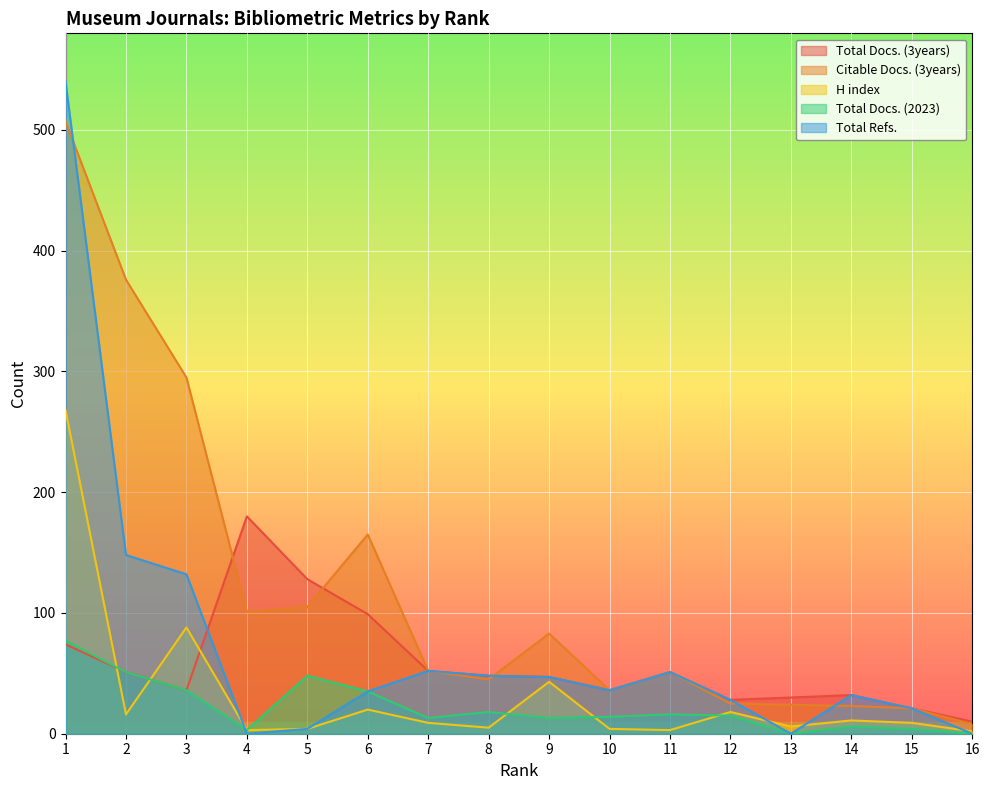

True or false: Total Docs. (2023) and Total Docs. (3years) cross at least once.

False